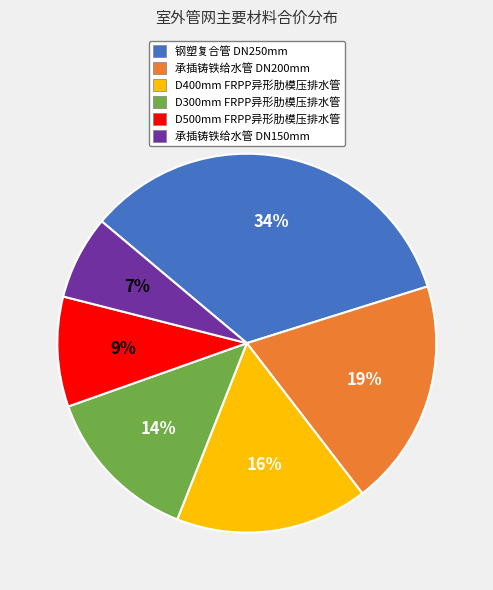

To the nearest percent, what is the combined percentage of D500mm FRPP异形肋模压排水管 and D300mm FRPP异形肋模压排水管?

23%